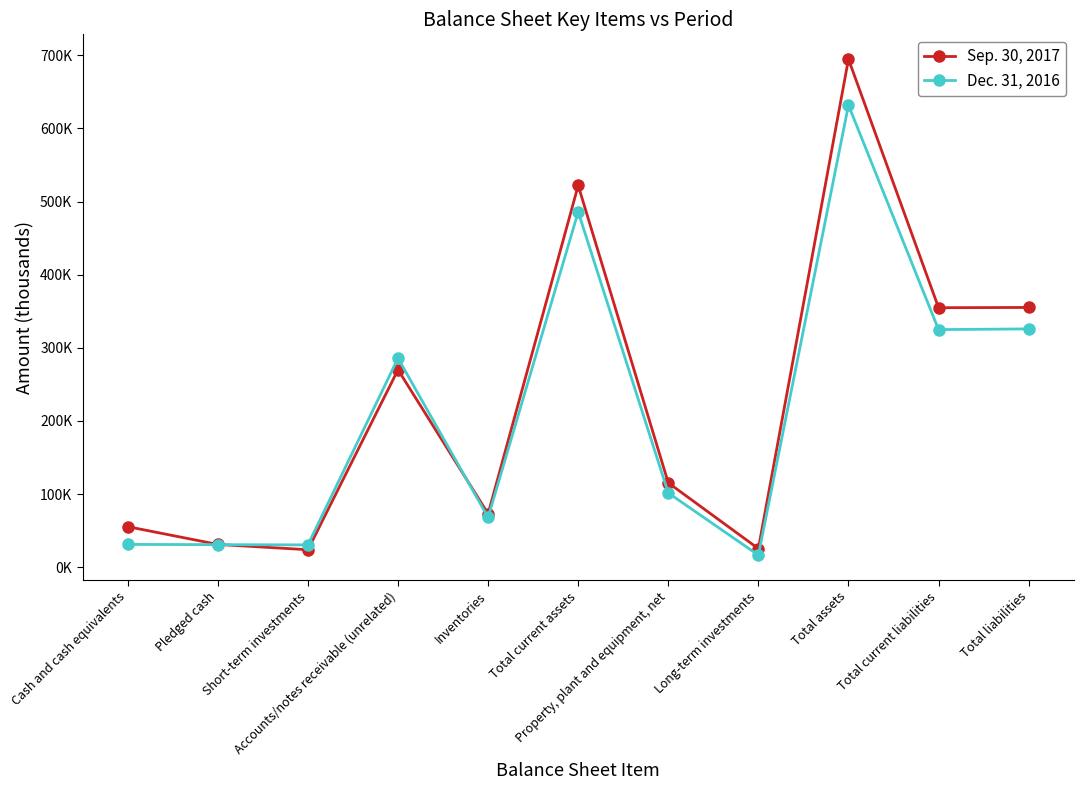

Reading right to left, transcribe all the data shown in this chart.

Sep. 30, 2017: Total liabilities=355141	Total current liabilities=354787	Total assets=694720	Long-term investments=25341	Property, plant and equipment, net=115302	Total current assets=521974	Inventories=73030	Accounts/notes receivable (unrelated)=269943	Short-term investments=23829	Pledged cash=31075	Cash and cash equivalents=55382
Dec. 31, 2016: Total liabilities=325807	Total current liabilities=324860	Total assets=631699	Long-term investments=16431	Property, plant and equipment, net=101478	Total current assets=485904	Inventories=68050	Accounts/notes receivable (unrelated)=285731	Short-term investments=30475	Pledged cash=30799	Cash and cash equivalents=31092